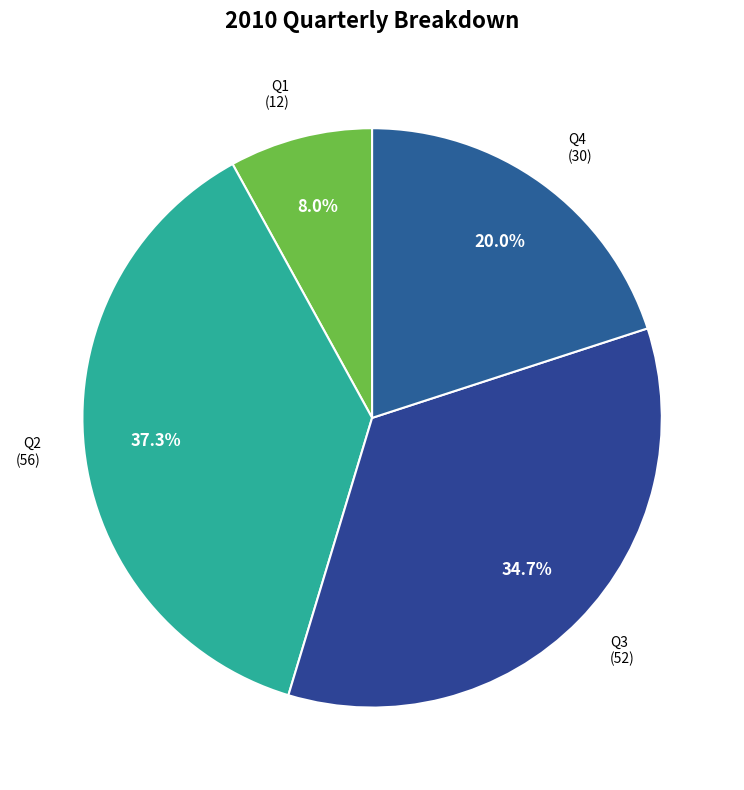

What percentage is the Q4 slice, to the nearest percent?

20%